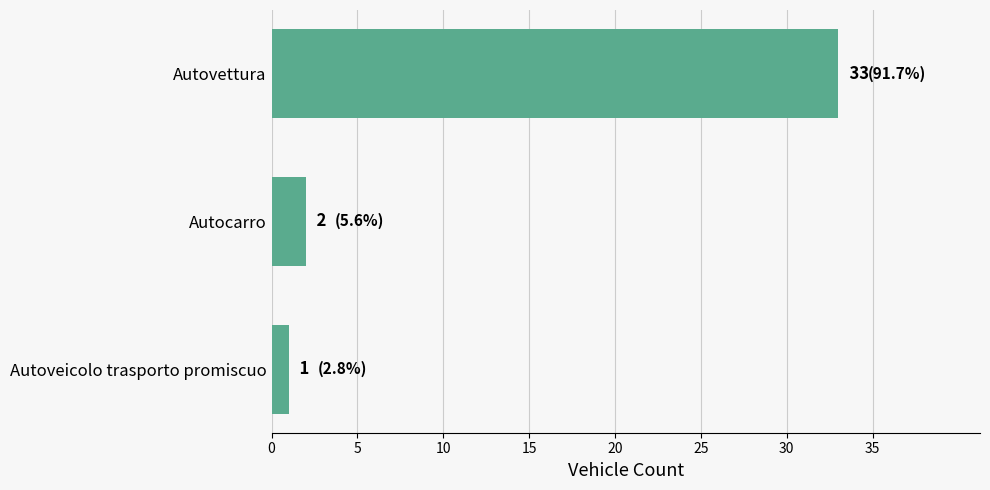

What is the approximate value at Autovettura?

33